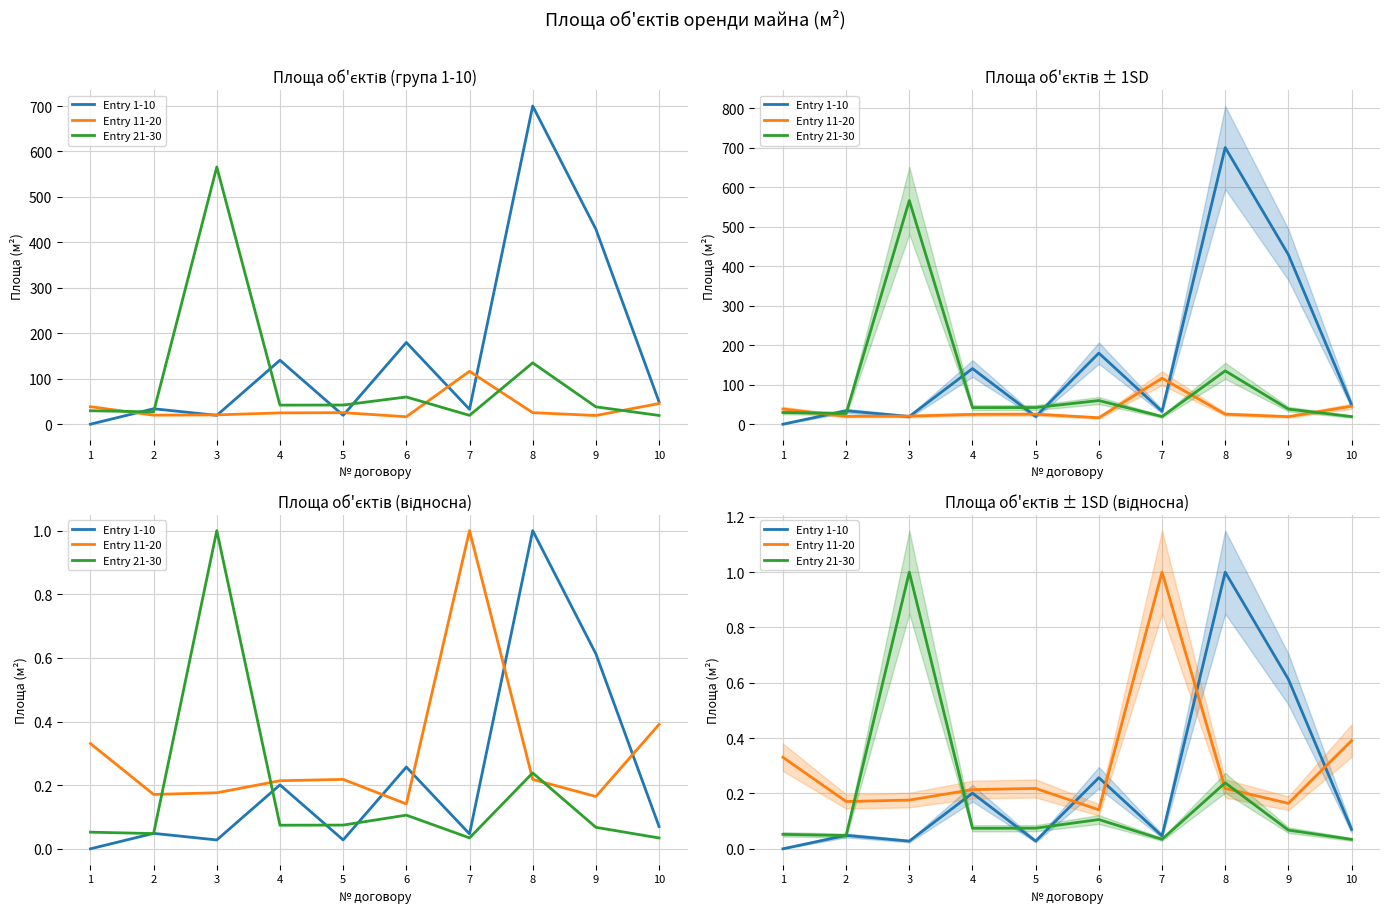

Reading left to right, what are all the values shown in this chart?

Entry 1-10: 1=0.0	2=0.0	3=0.0	4=0.2	5=0.0	6=0.3	7=0.0	8=1.0	9=0.6	10=0.1
Entry 11-20: 1=0.3	2=0.2	3=0.2	4=0.2	5=0.2	6=0.1	7=1.0	8=0.2	9=0.2	10=0.4
Entry 21-30: 1=0.1	2=0.0	3=1.0	4=0.1	5=0.1	6=0.1	7=0.0	8=0.2	9=0.1	10=0.0